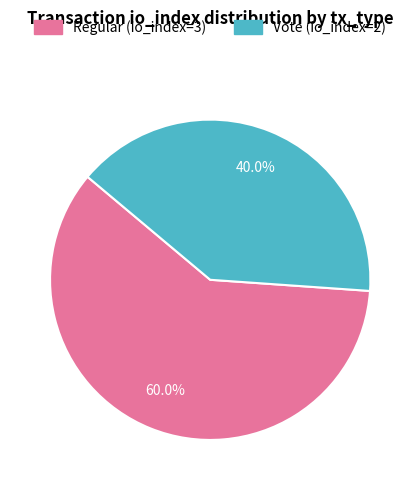

To the nearest percent, what is the difference between the largest and smallest slice percentages?

20%